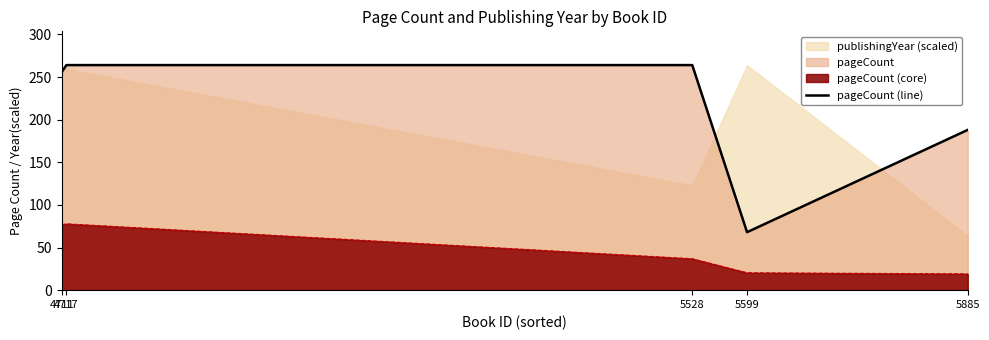

Is it true that the value at 5599 is 68?

True